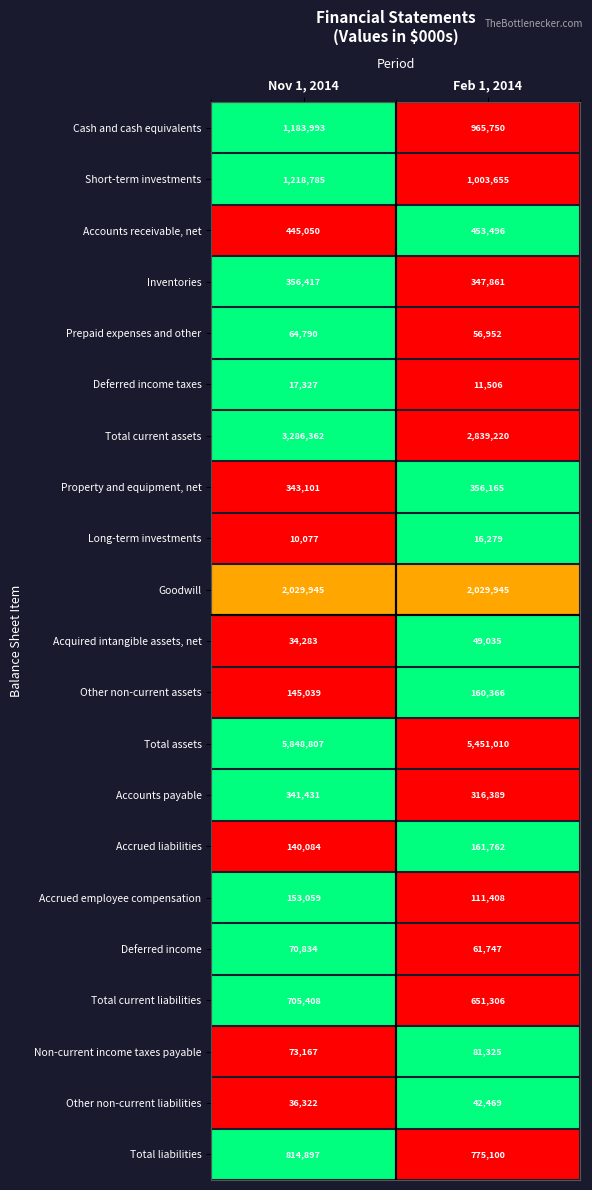

What is the sum of all Accounts receivable, net values?

898546